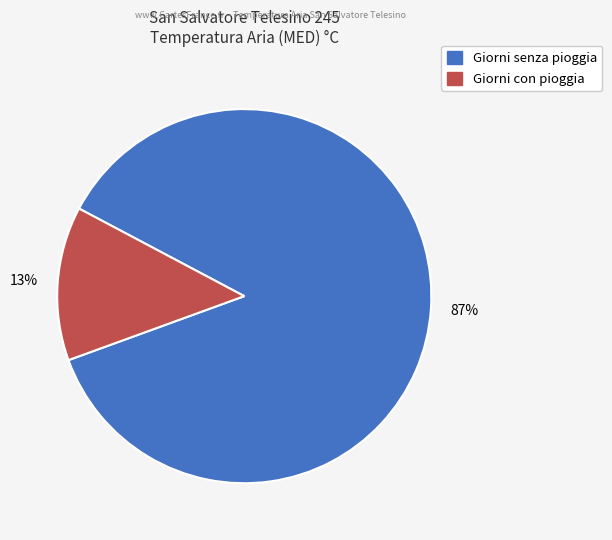

How many segments does this pie chart have?

2